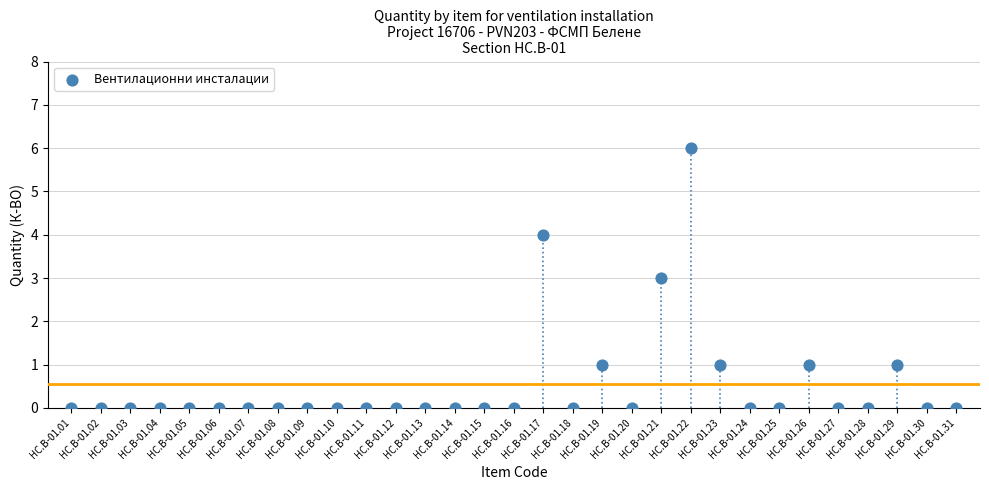

What is the range of Y values (max minus min)?

6